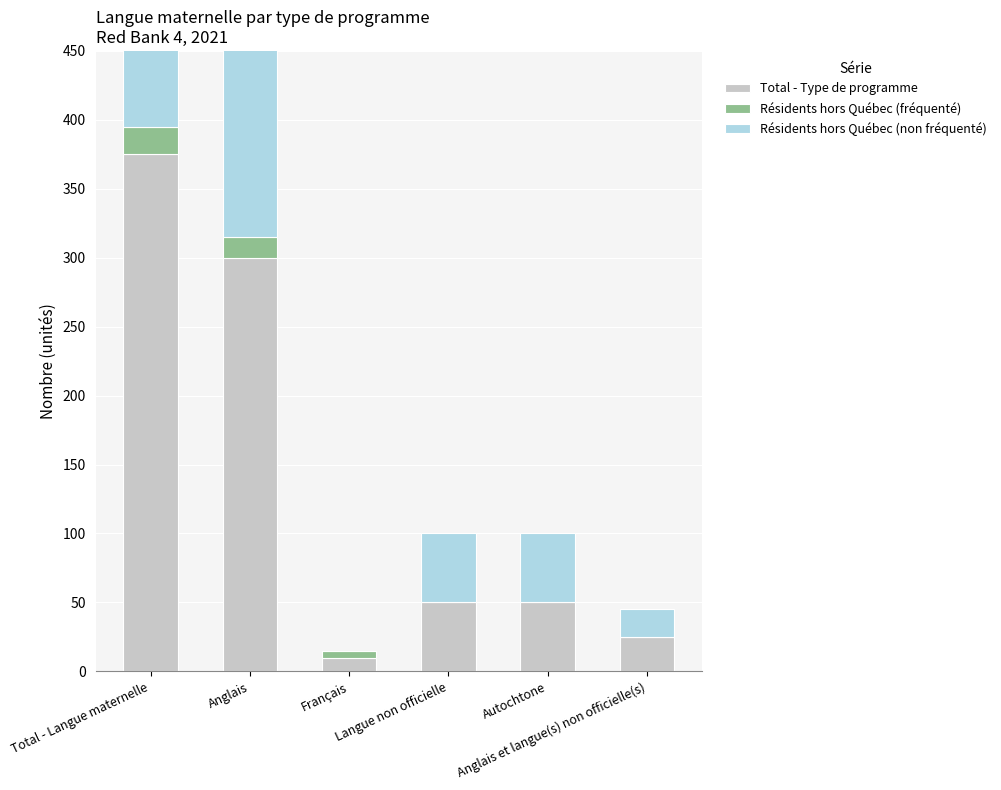

How many values in Résidents hors Québec (non fréquenté) are above zero?

5